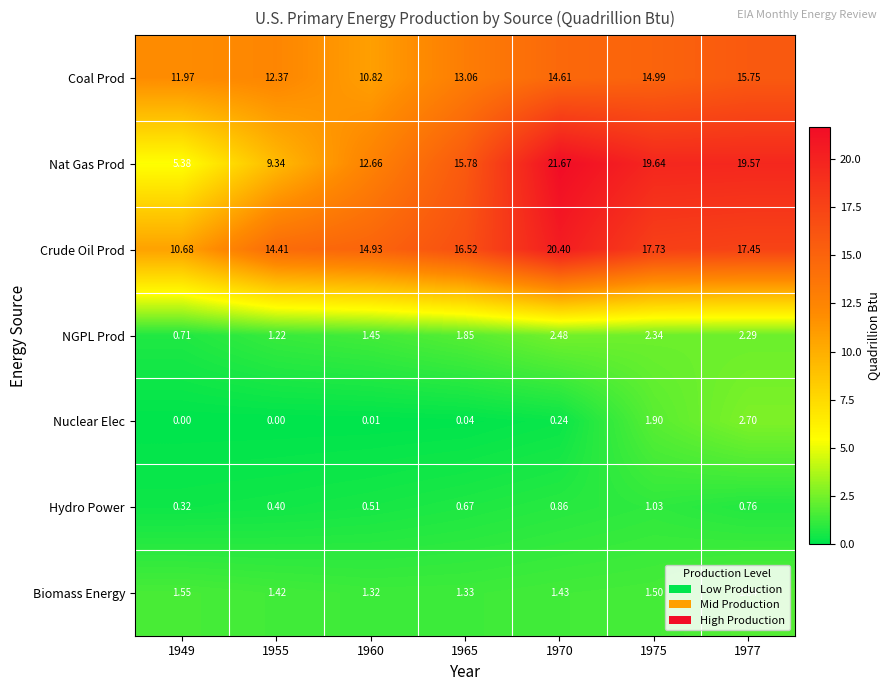

At which category is the sum across all series the highest?

1970